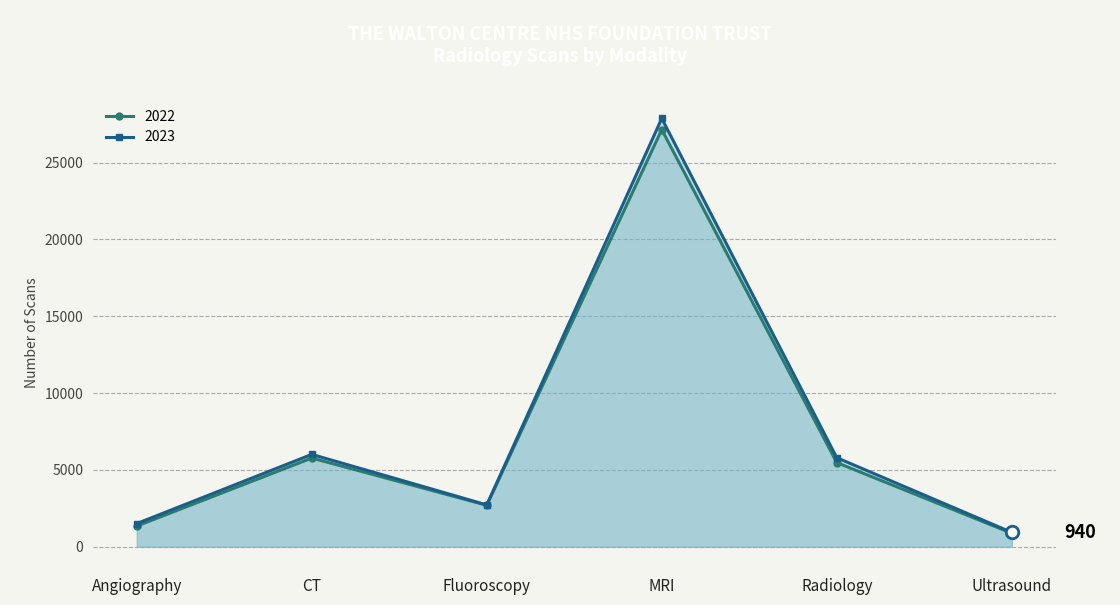

Is the value of 2022 at MRI greater than the value of 2023 at Radiology?

Yes